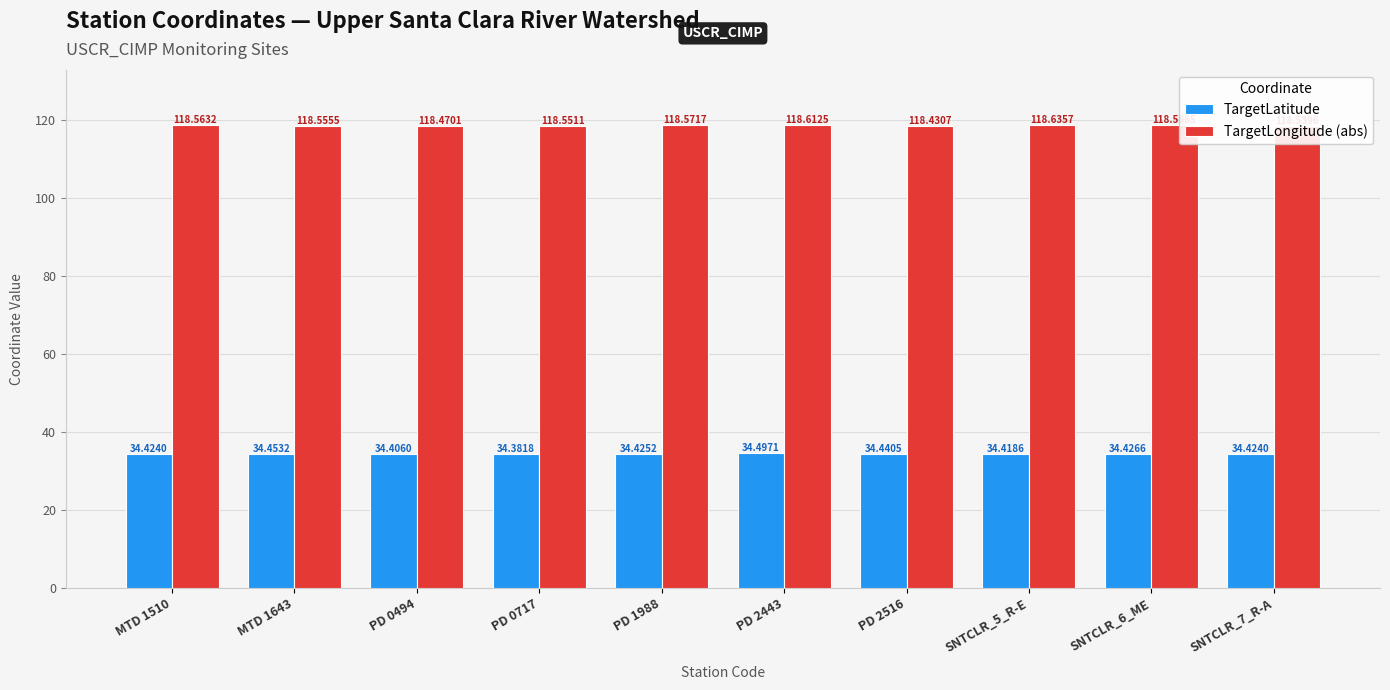

Which series has the largest total across all categories?

TargetLongitude (abs)